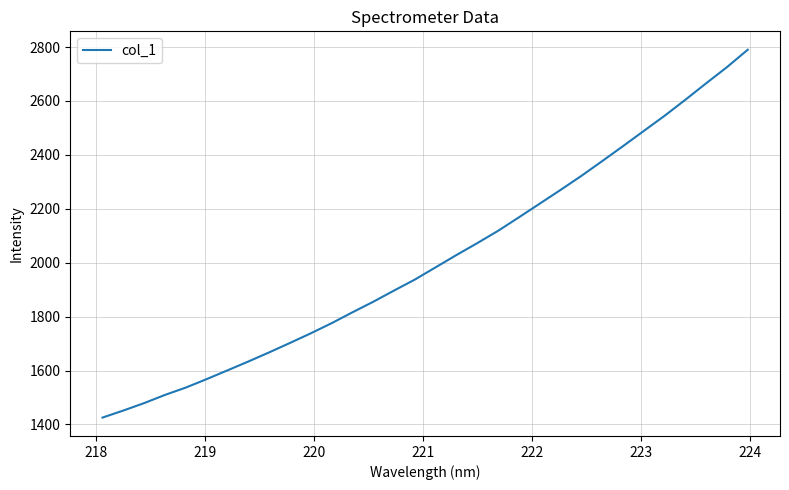

What is the smallest value displayed?

1425.3